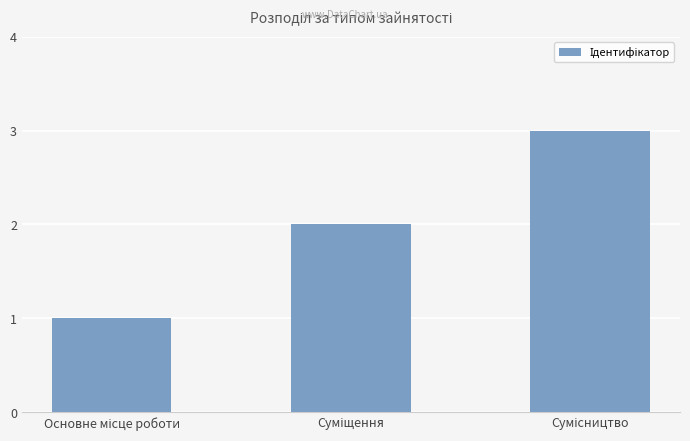

What is the maximum value shown in the chart?

3